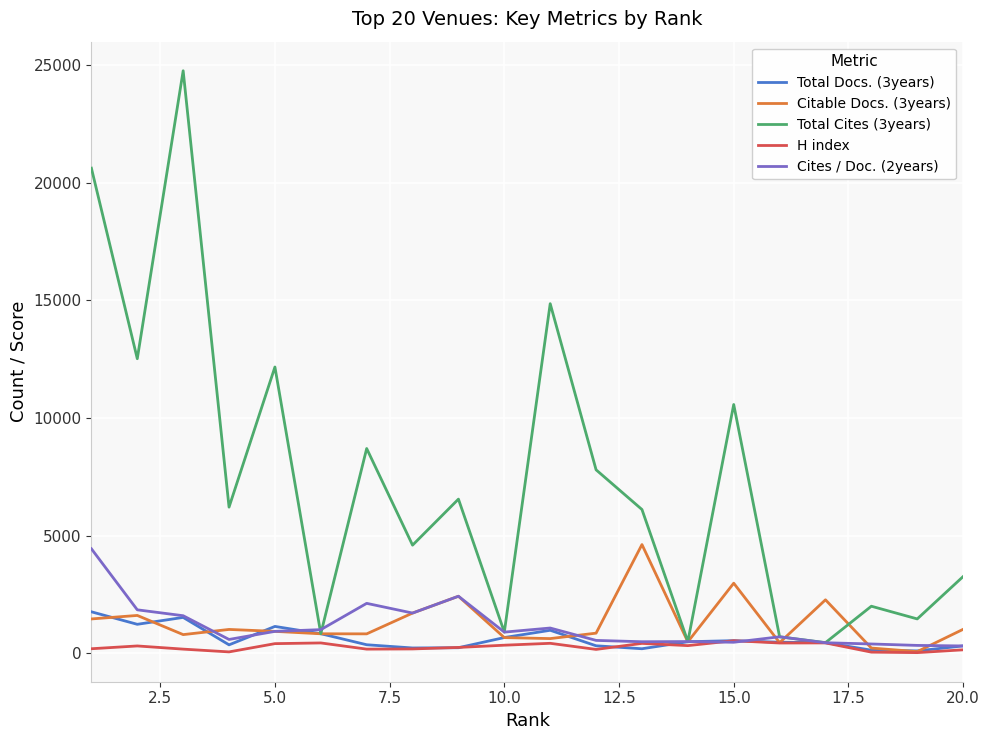

What is the maximum value shown in the chart?

24761